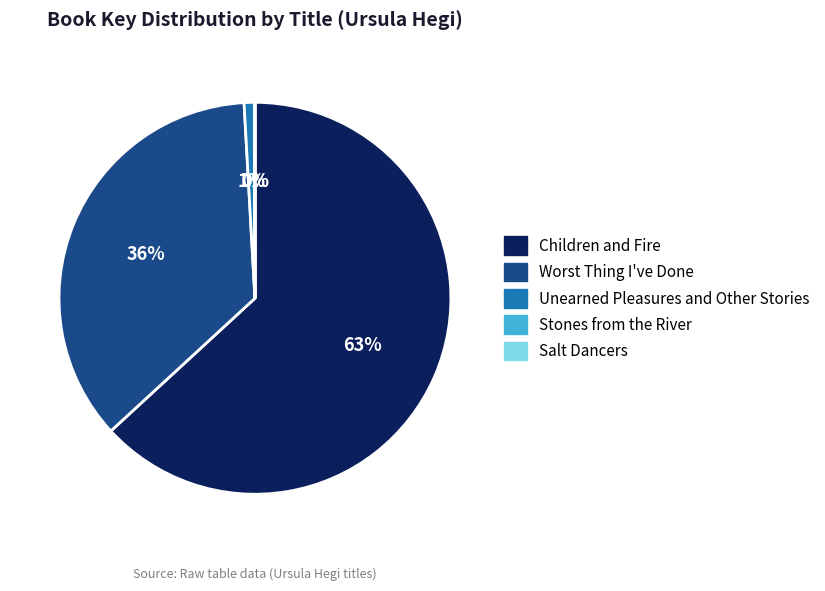

Is there a majority slice in this chart?

Yes